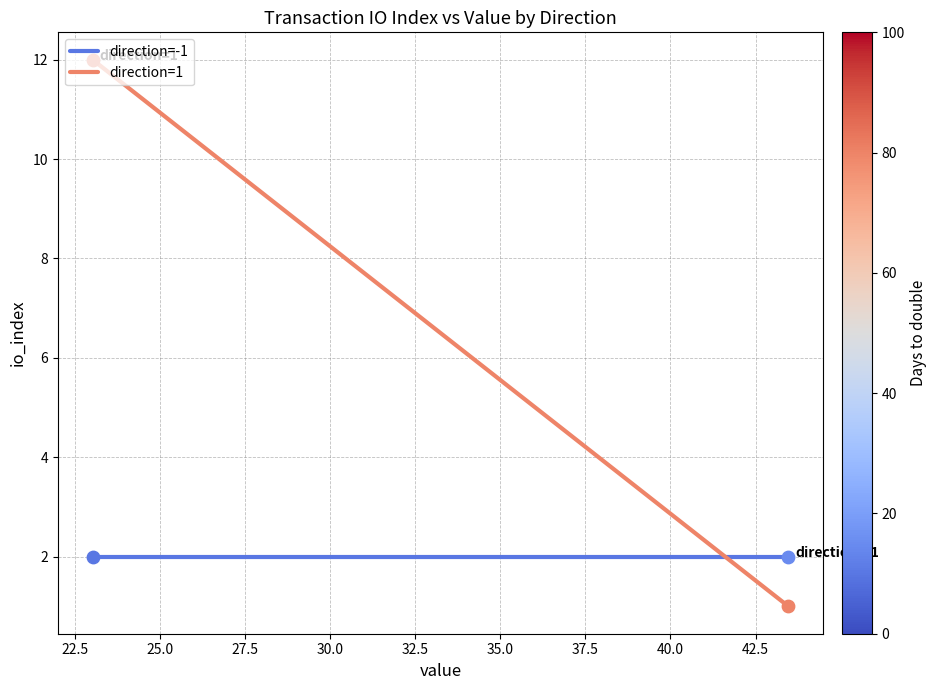

Which series contains the highest Y value?

direction=1